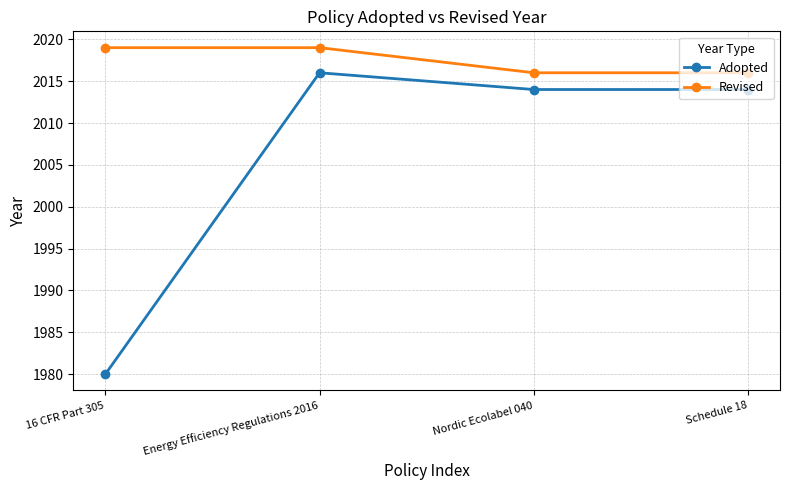

Which series has the widest spread of values?

Adopted